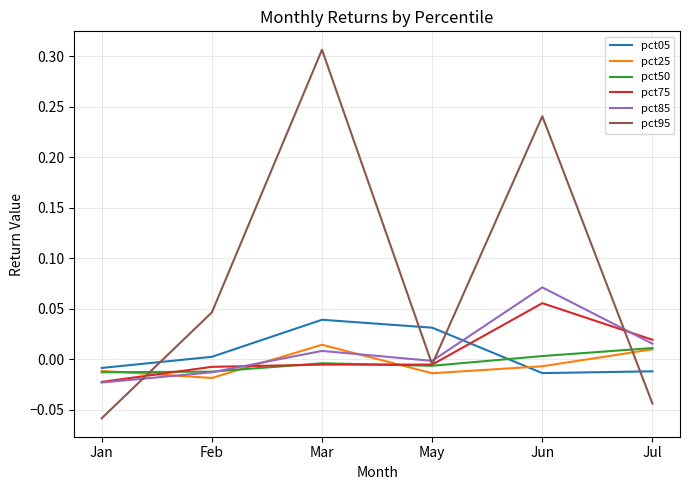

The value of pct50 at Feb is -0.0. True or false?

True